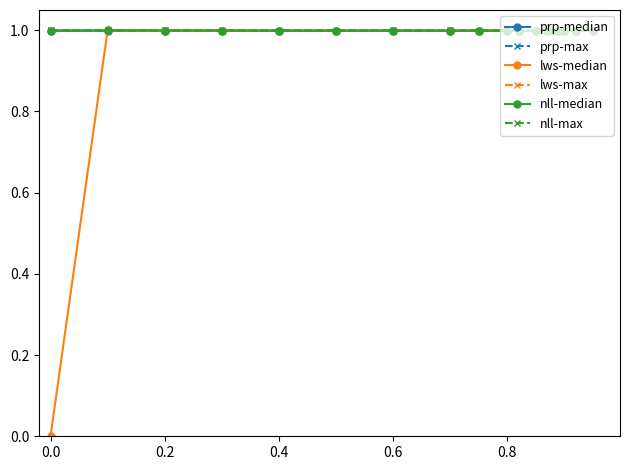

True or false: lws-median has more than 1 points higher than both neighbors.

True